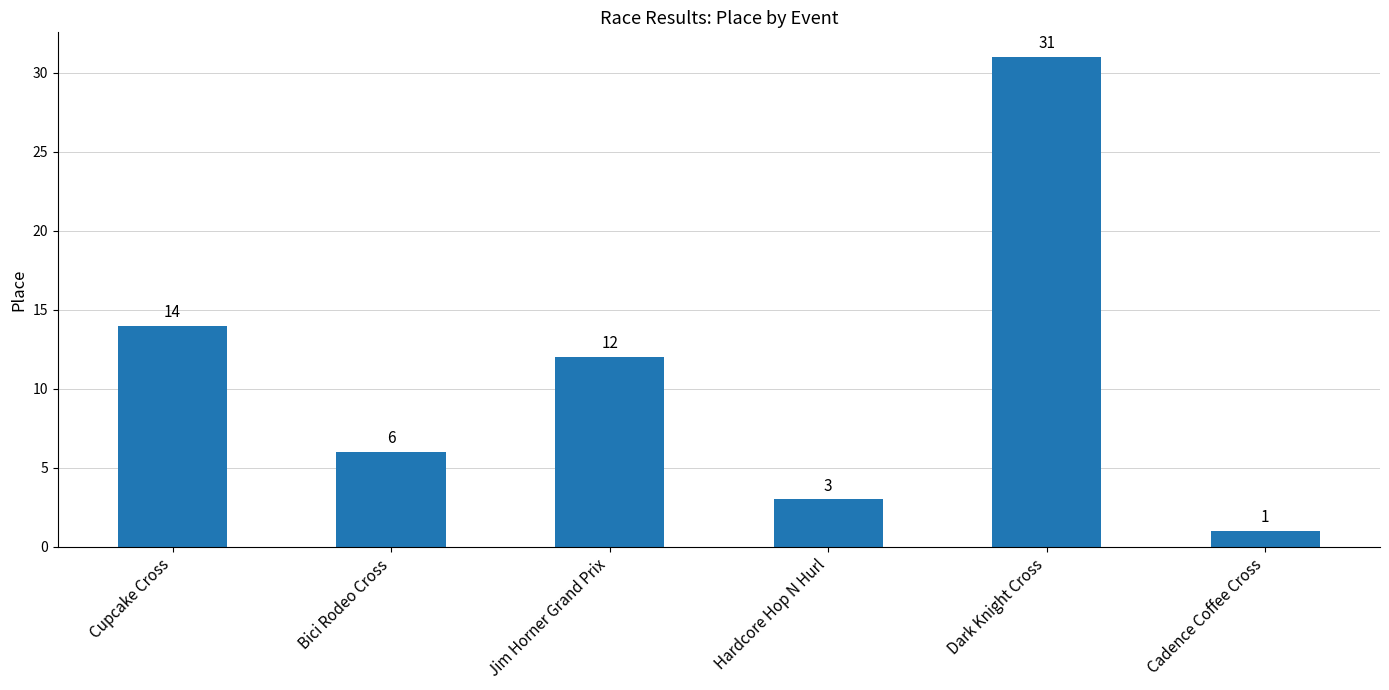

What is the sum of all values?

67